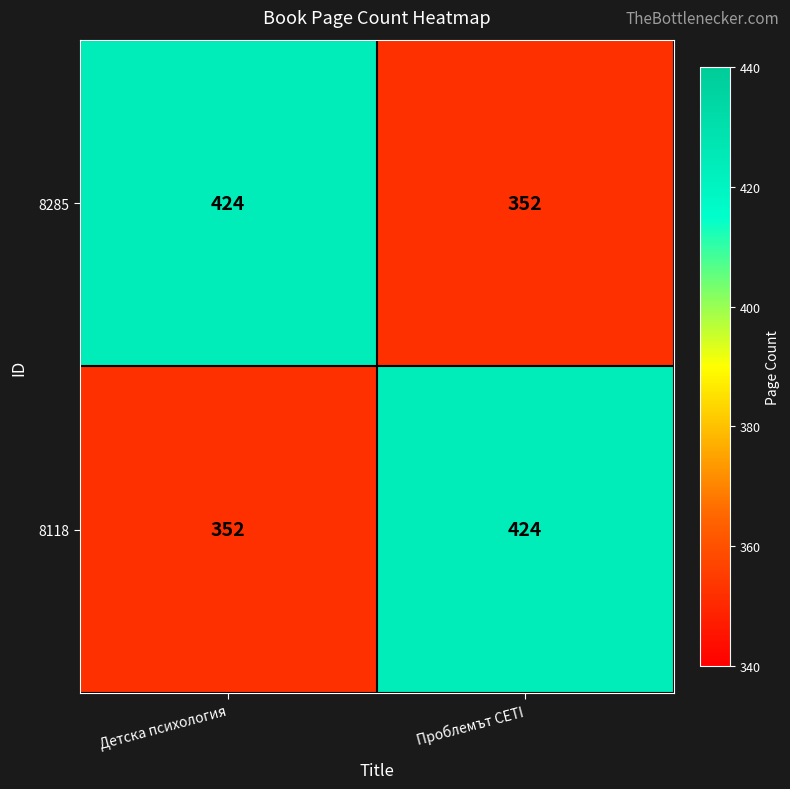

What is the average value of the 8118 series?

388